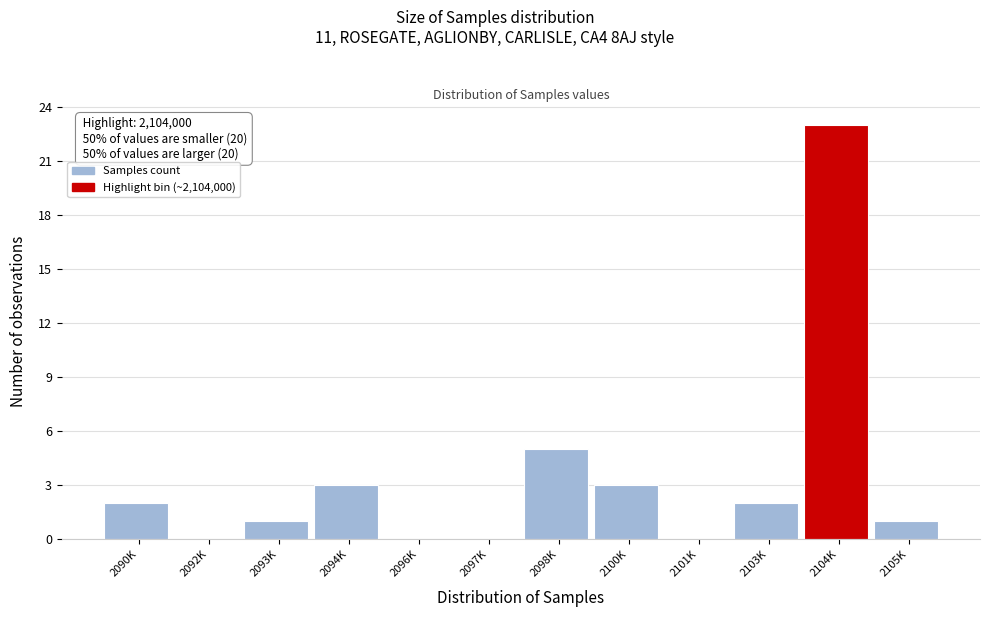

Reading left to right, transcribe all the data shown in this chart.

2090K=2	2092K=0	2093K=1	2094K=3	2096K=0	2097K=0	2098K=5	2100K=3	2101K=0	2103K=2	2104K=23	2105K=1